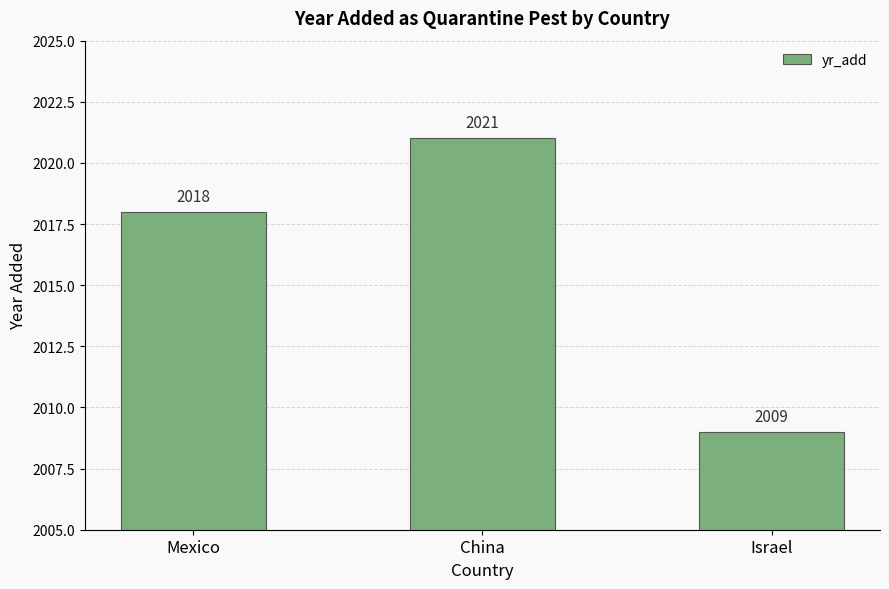

Reading left to right, what are all the values shown in this chart?

Mexico=2018	China=2021	Israel=2009